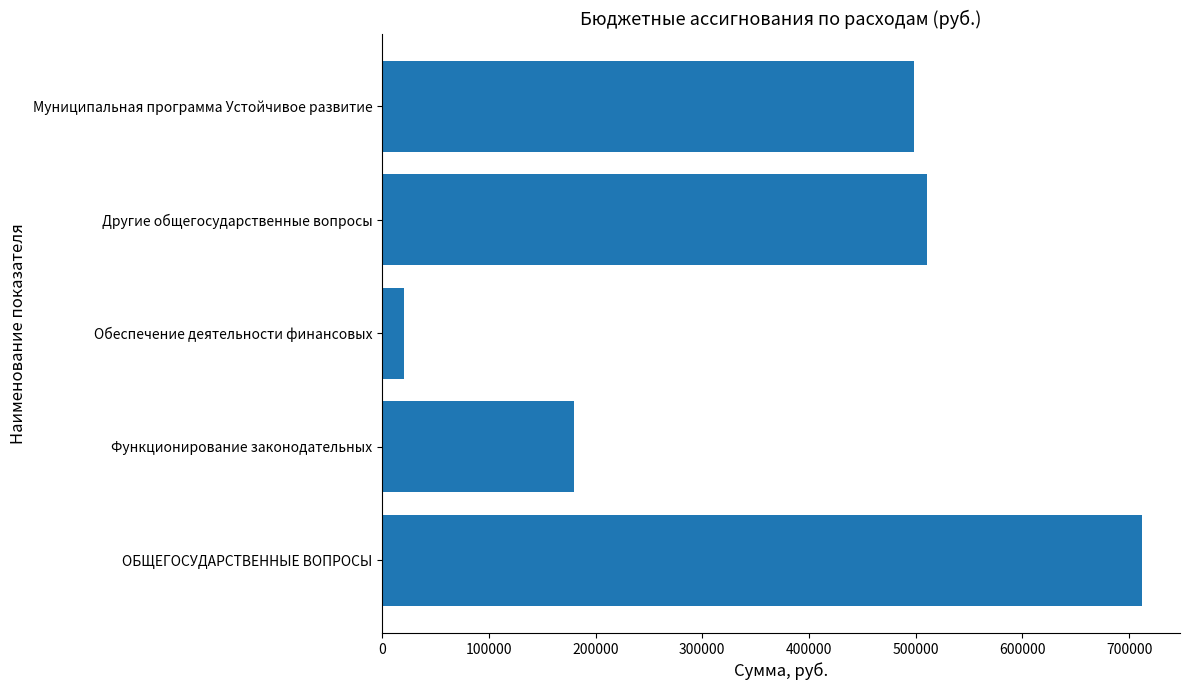

True or false: the data shows 110796.2 at Другие общегосударственные вопросы.

False